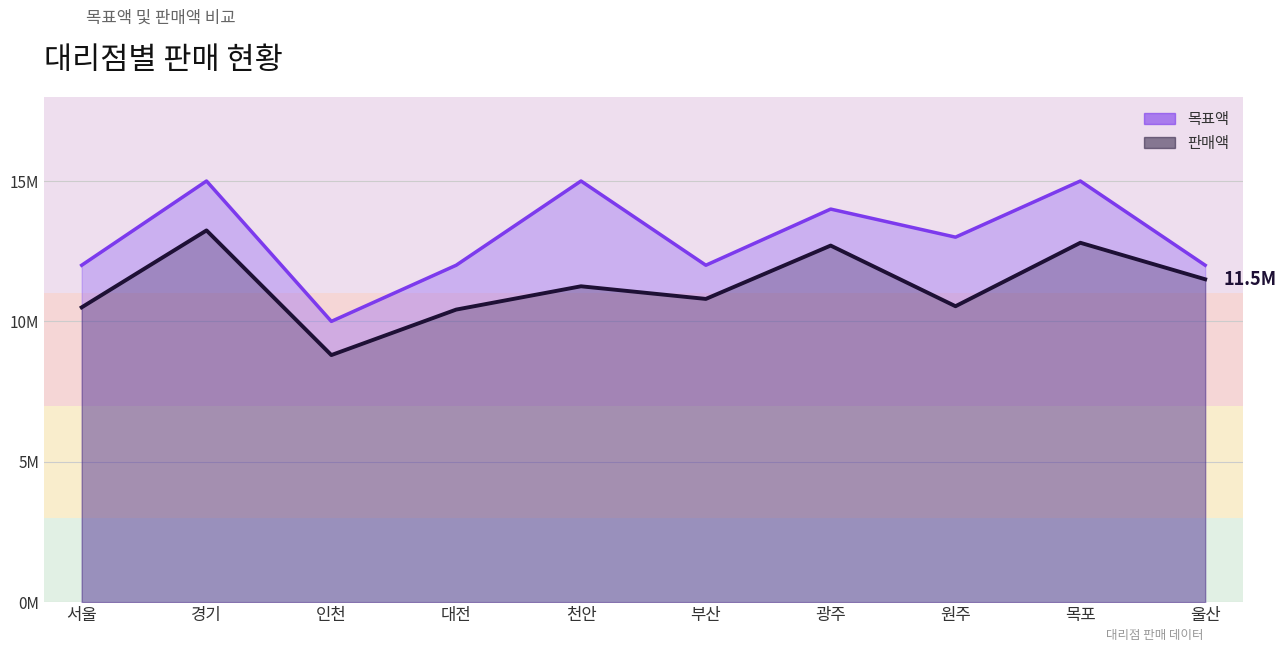

Which series changed the most between 인천 and 천안?

목표액